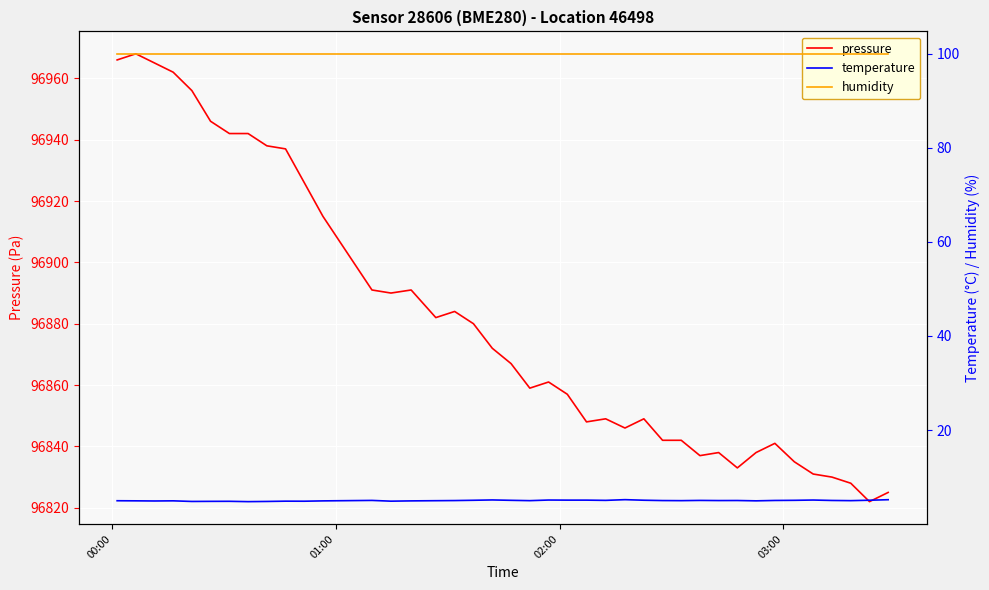

Rank the series by their maximum value, from lowest to highest.

temperature, humidity, pressure